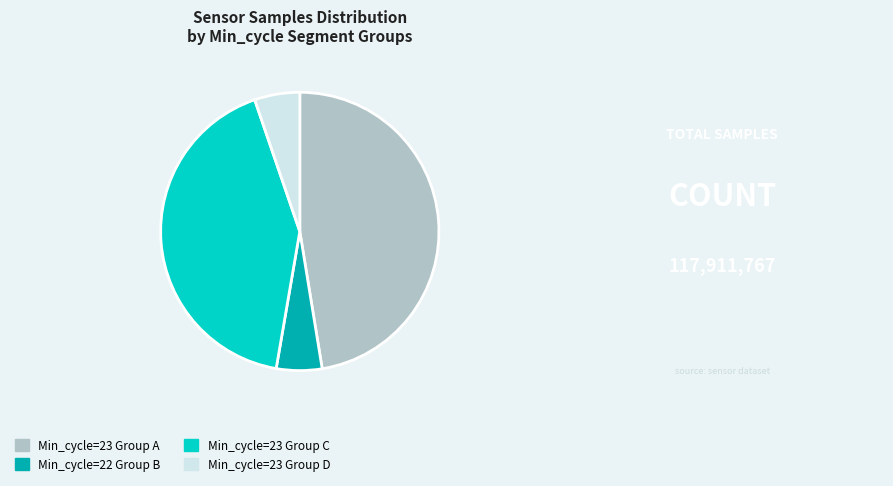

Which has a higher value, Min_cycle=23 Group C or Min_cycle=23 Group D?

Min_cycle=23 Group C